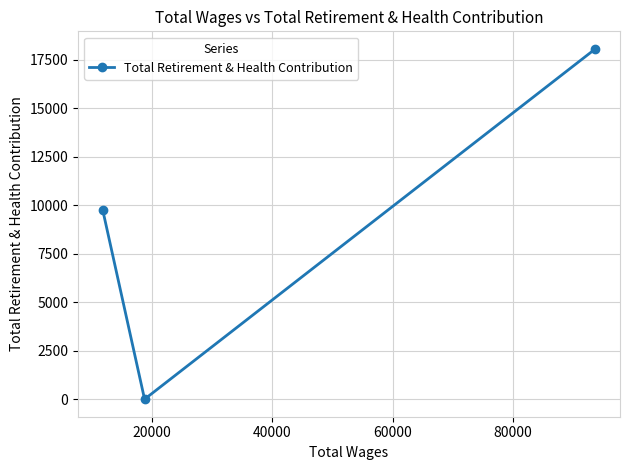

What is the average value?

9283